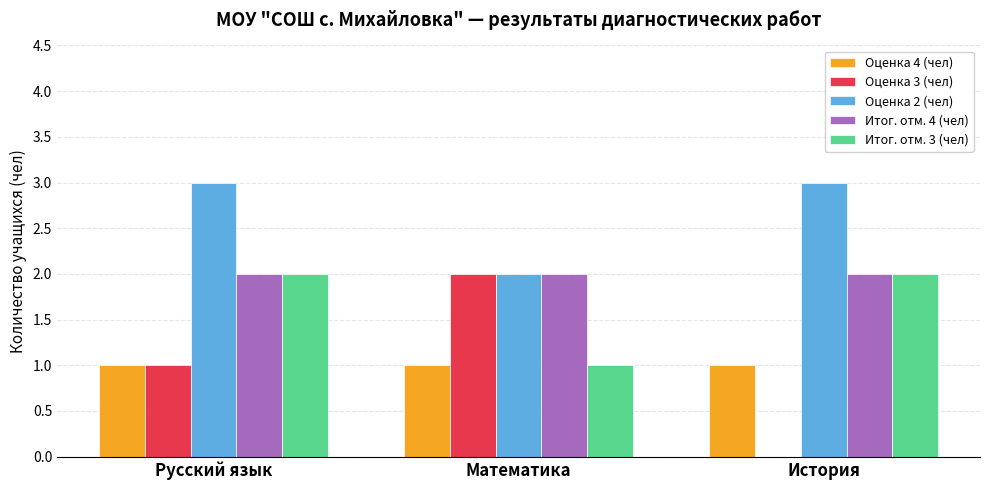

Which series has the largest total across all categories?

Оценка 2 (чел)